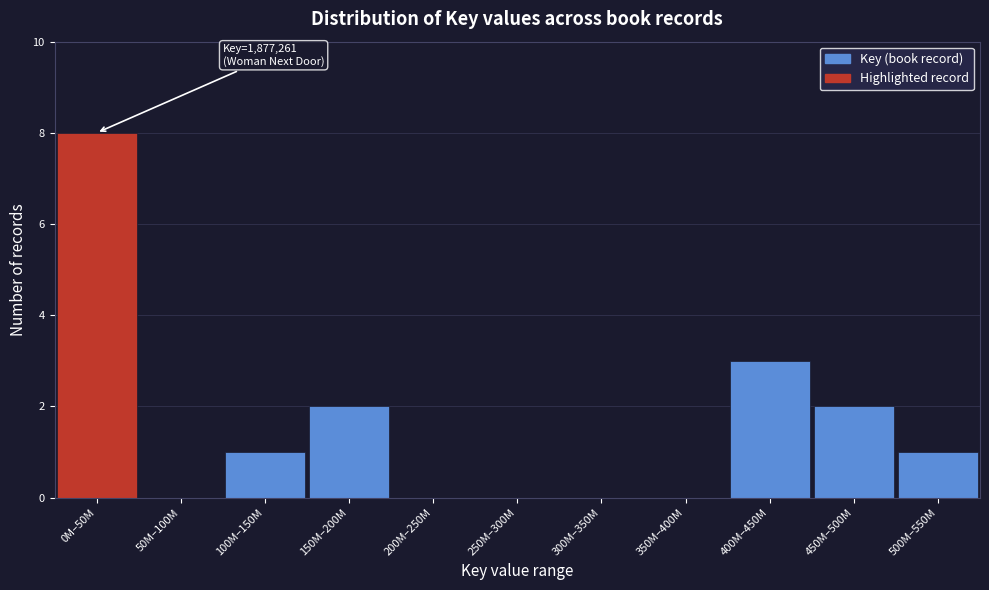

Reading right to left, transcribe all the data shown in this chart.

500M–550M=1	450M–500M=2	400M–450M=3	350M–400M=0	300M–350M=0	250M–300M=0	200M–250M=0	150M–200M=2	100M–150M=1	50M–100M=0	0M–50M=8